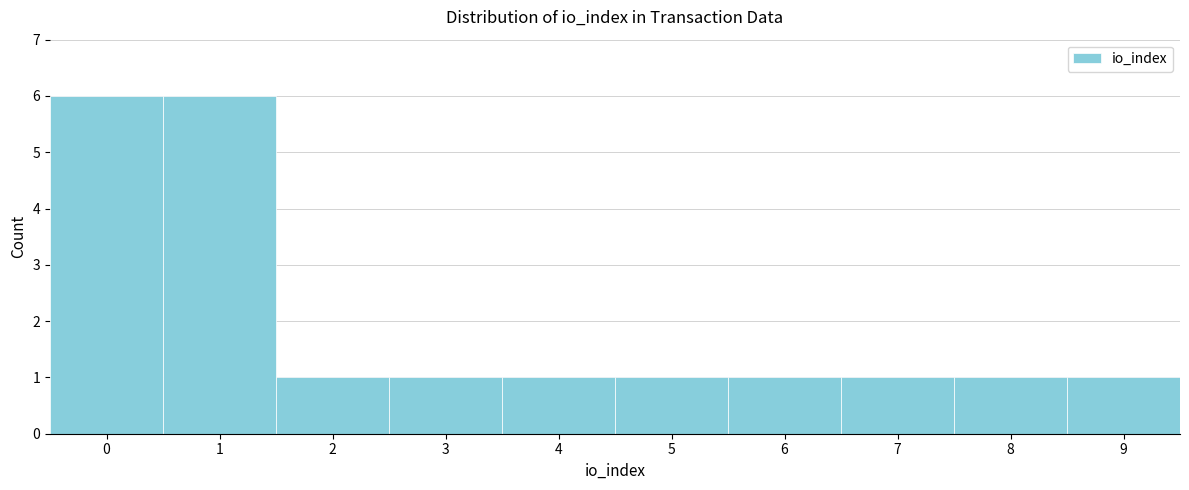

Reading left to right, list every bar in this chart as the range it spans on the x-axis followed by its height. The values are not printed on the chart, so give them approximately, as read against the axis.

-0.5 to 0.5: 6
0.5 to 1.5: 6
1.5 to 2.5: 1
2.5 to 3.5: 1
3.5 to 4.5: 1
4.5 to 5.5: 1
5.5 to 6.5: 1
6.5 to 7.5: 1
7.5 to 8.5: 1
8.5 to 9.5: 1